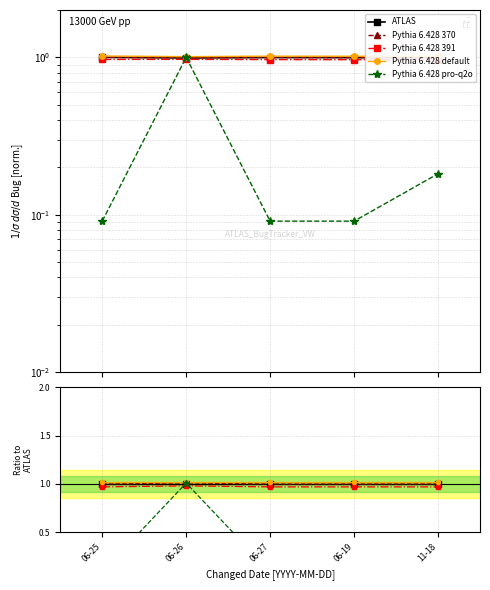

What is the highest value of the Pythia 6.428 370 series?

1.0